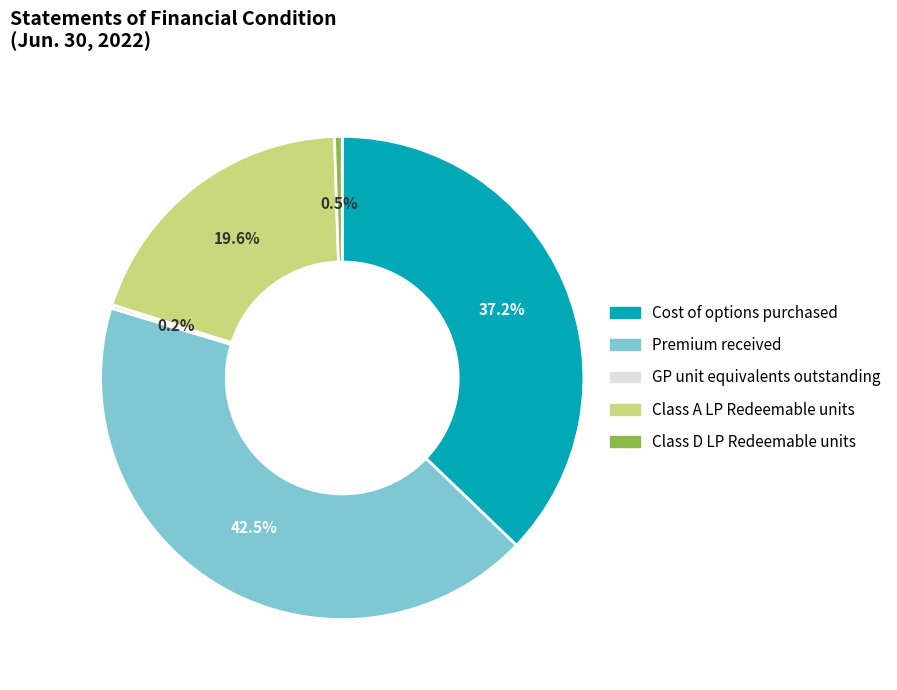

Is there a majority slice in this chart?

No